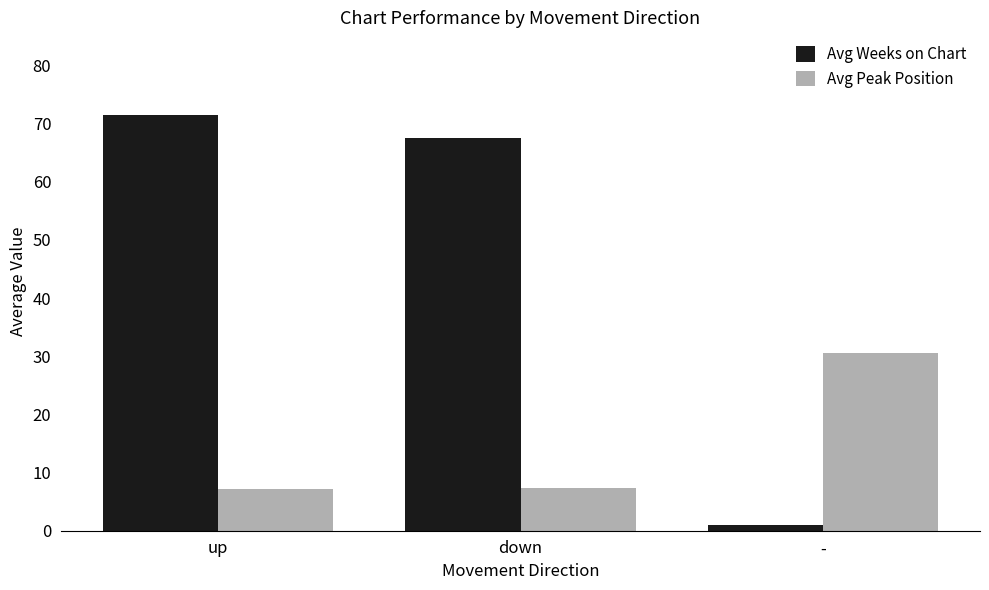

Rank the series at - from lowest to highest value.

Avg Weeks on Chart, Avg Peak Position